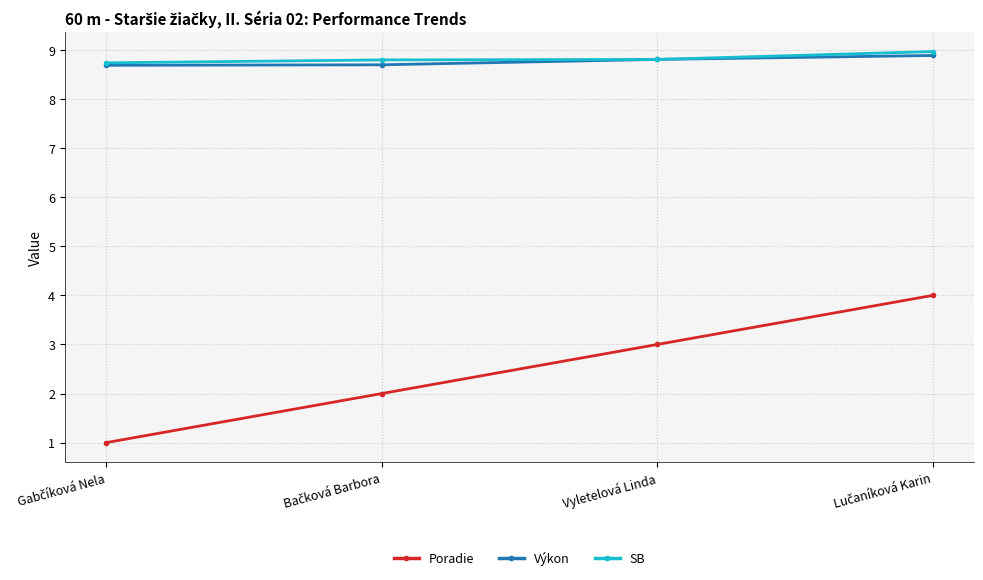

How many lines are shown in the chart?

3